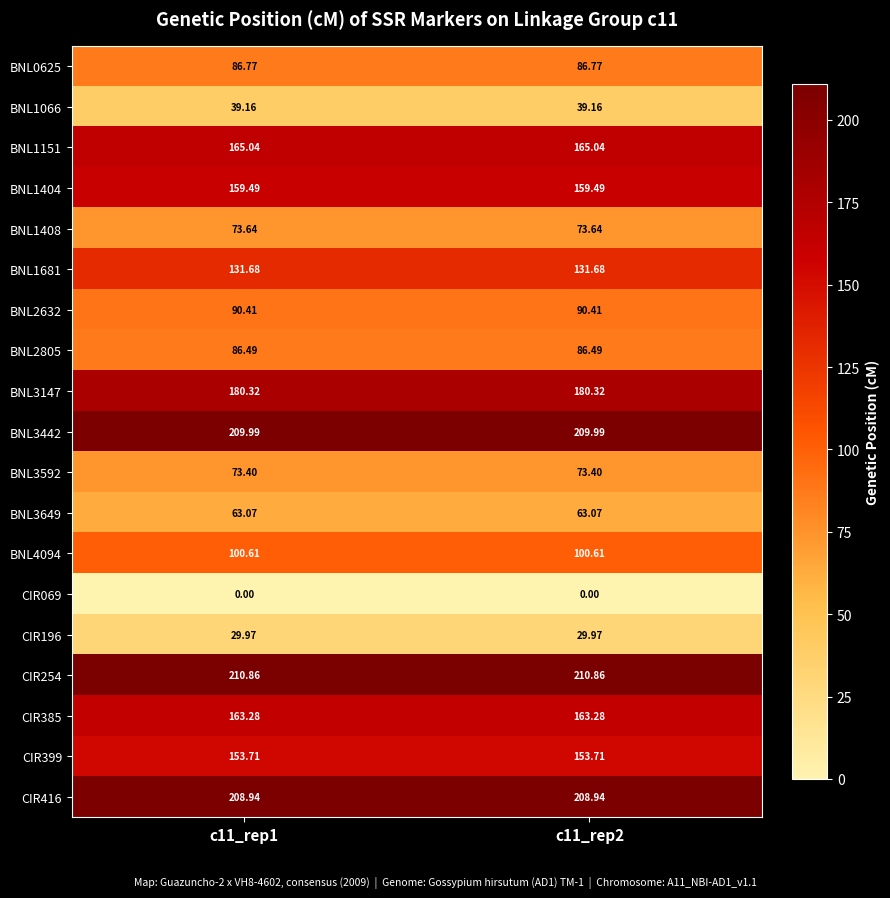

Is the value of BNL3442 at c11_rep2 greater than the value of CIR196 at c11_rep1?

Yes